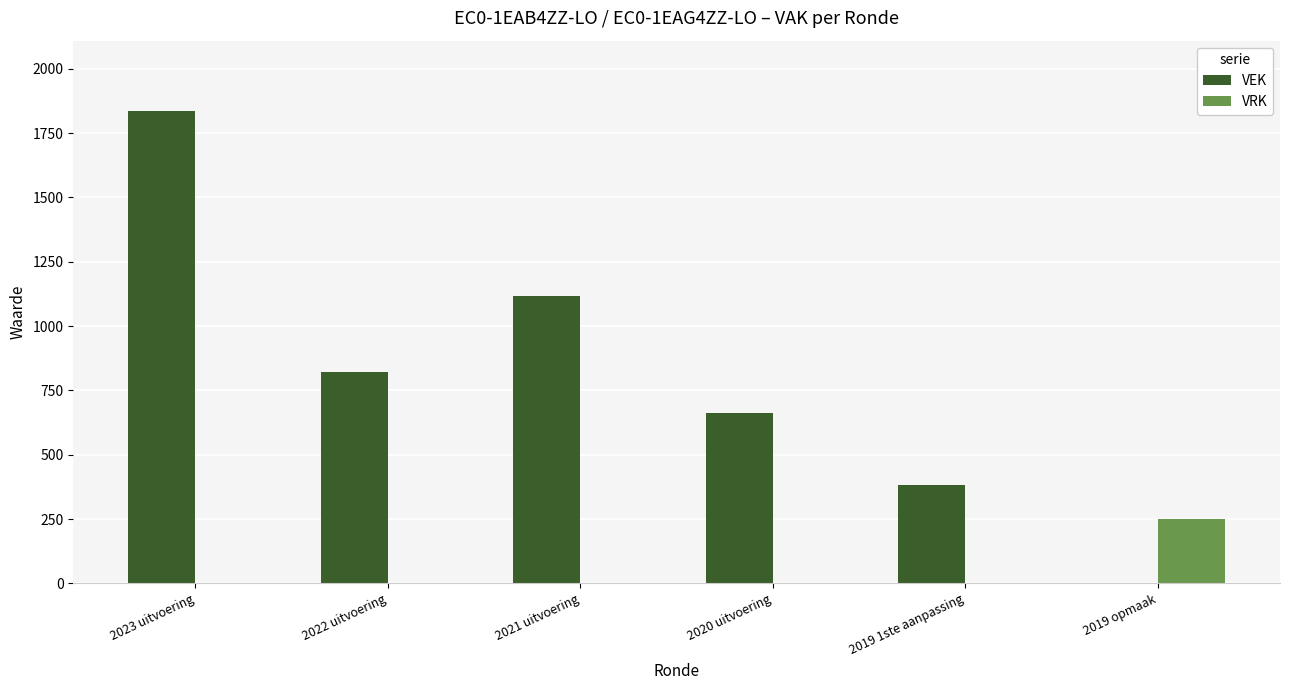

What is the total value across all series at 2020 uitvoering?

662